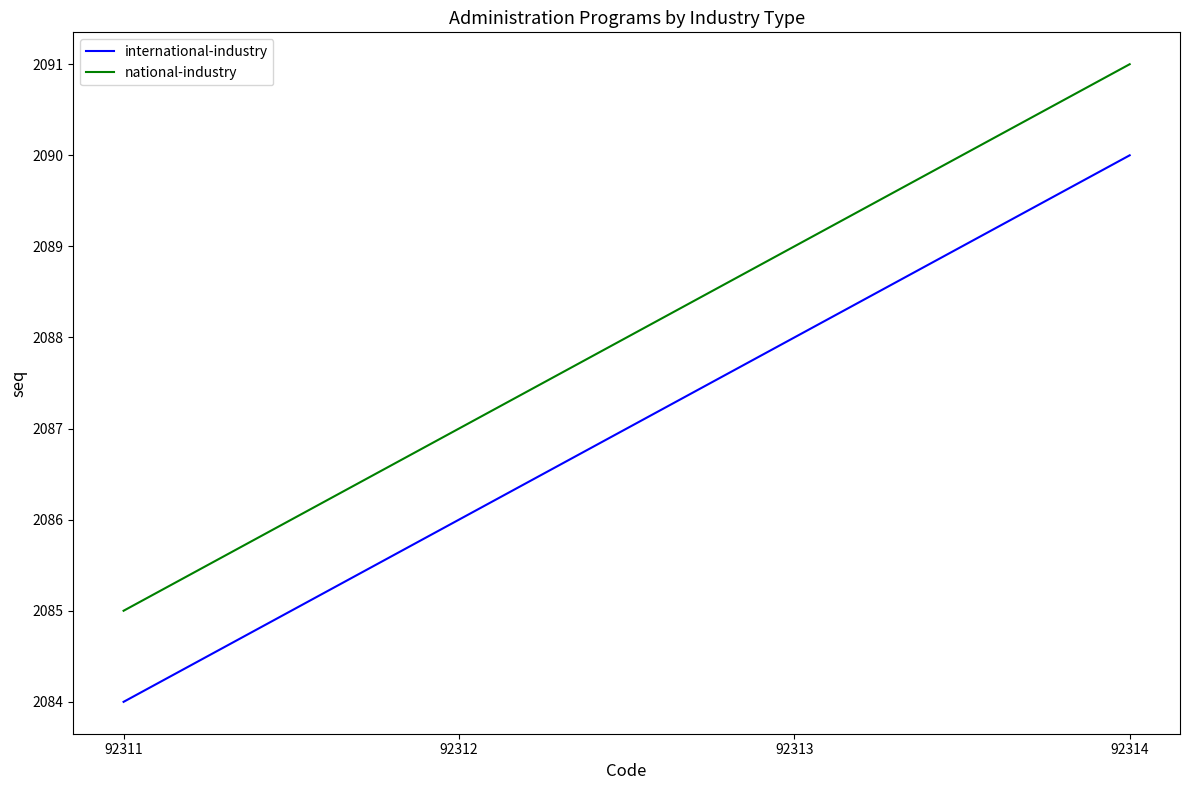

At which label is international-industry closest to 2087?

92312